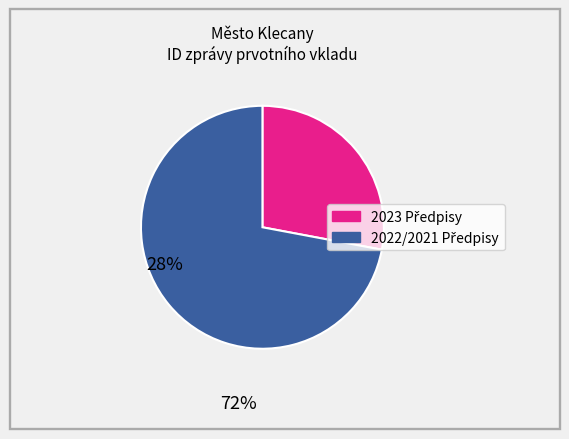

Is there a majority slice in this chart?

Yes